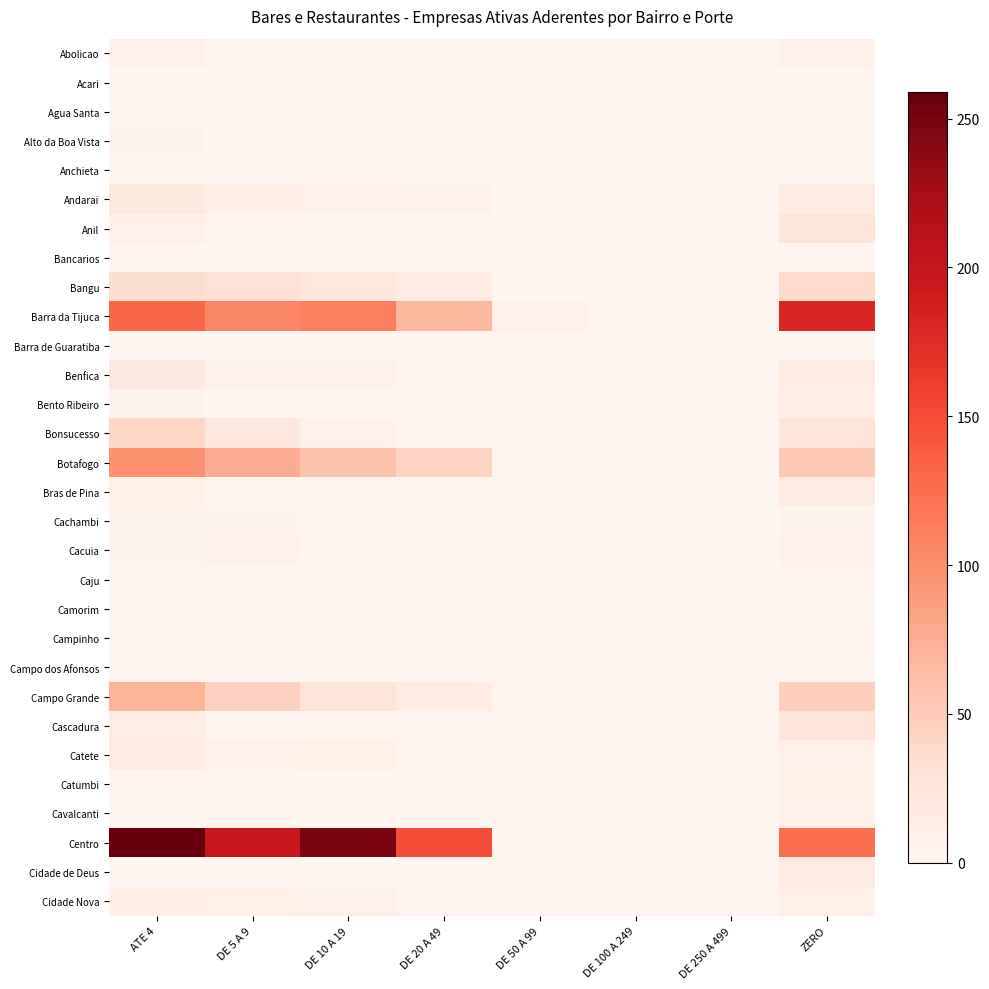

Which series has the widest spread of values?

Centro